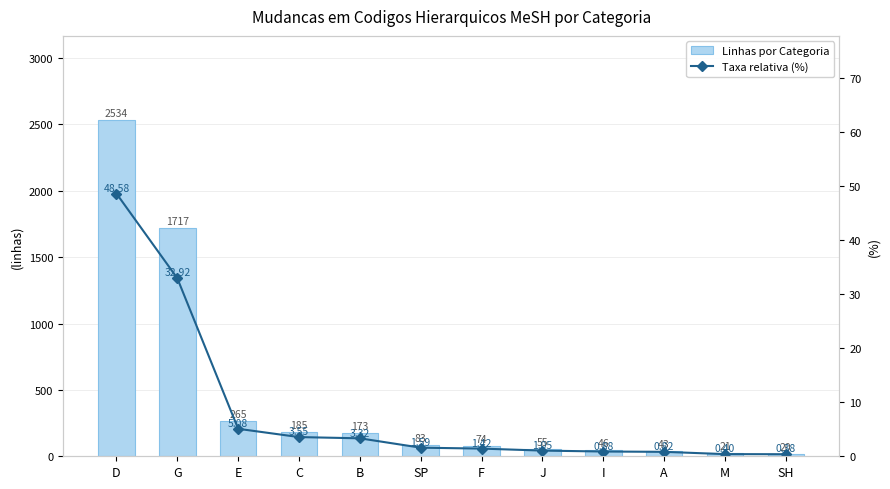

How many groups of bars are there?

12